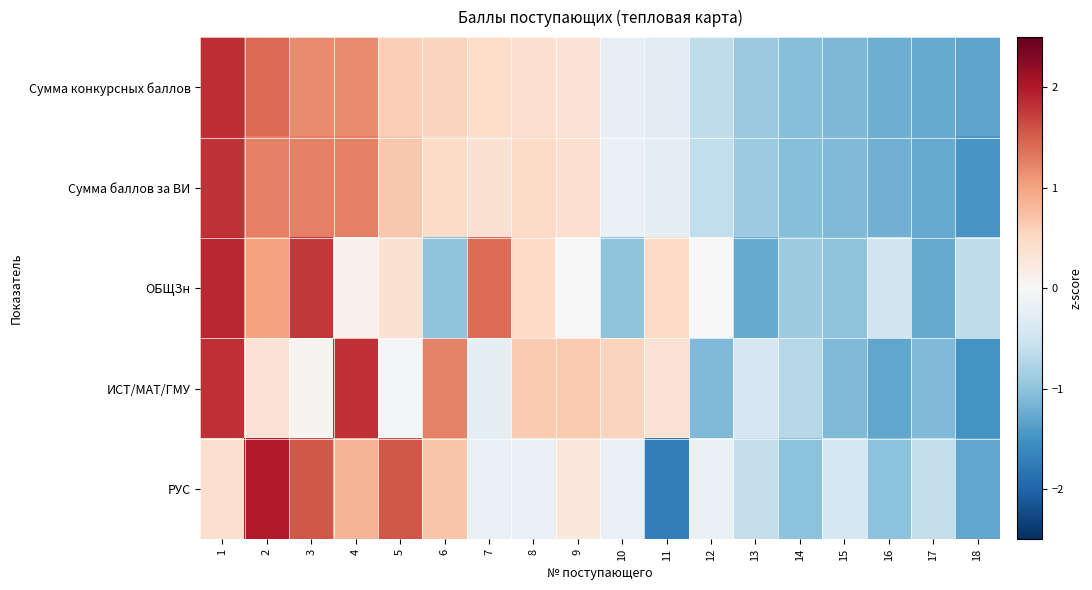

Reading right to left, what are all the values shown in this chart?

Сумма конкурсных баллов: 18=-1.3	17=-1.3	16=-1.2	15=-1.1	14=-1.1	13=-0.9	12=-0.6	11=-0.3	10=-0.2	9=0.4	8=0.4	7=0.5	6=0.6	5=0.6	4=1.2	3=1.2	2=1.4	1=1.9
Сумма баллов за ВИ: 18=-1.5	17=-1.3	16=-1.2	15=-1.1	14=-1.1	13=-0.9	12=-0.6	11=-0.2	10=-0.2	9=0.4	8=0.5	7=0.4	6=0.5	5=0.7	4=1.3	3=1.3	2=1.3	1=1.8
ОБЩЗн: 18=-0.6	17=-1.3	16=-0.5	15=-1.0	14=-0.9	13=-1.3	12=0.0	11=0.5	10=-1.0	9=0.0	8=0.5	7=1.4	6=-1.0	5=0.4	4=0.1	3=1.8	2=1.0	1=1.9
ИСТ/МАТ/ГМУ: 18=-1.5	17=-1.1	16=-1.3	15=-1.1	14=-0.7	13=-0.4	12=-1.1	11=0.4	10=0.6	9=0.7	8=0.7	7=-0.2	6=1.2	5=-0.0	4=1.8	3=0.1	2=0.4	1=1.8
РУС: 18=-1.3	17=-0.6	16=-1.0	15=-0.4	14=-1.0	13=-0.6	12=-0.2	11=-1.7	10=-0.2	9=0.3	8=-0.2	7=-0.2	6=0.7	5=1.6	4=0.8	3=1.6	2=2.0	1=0.4